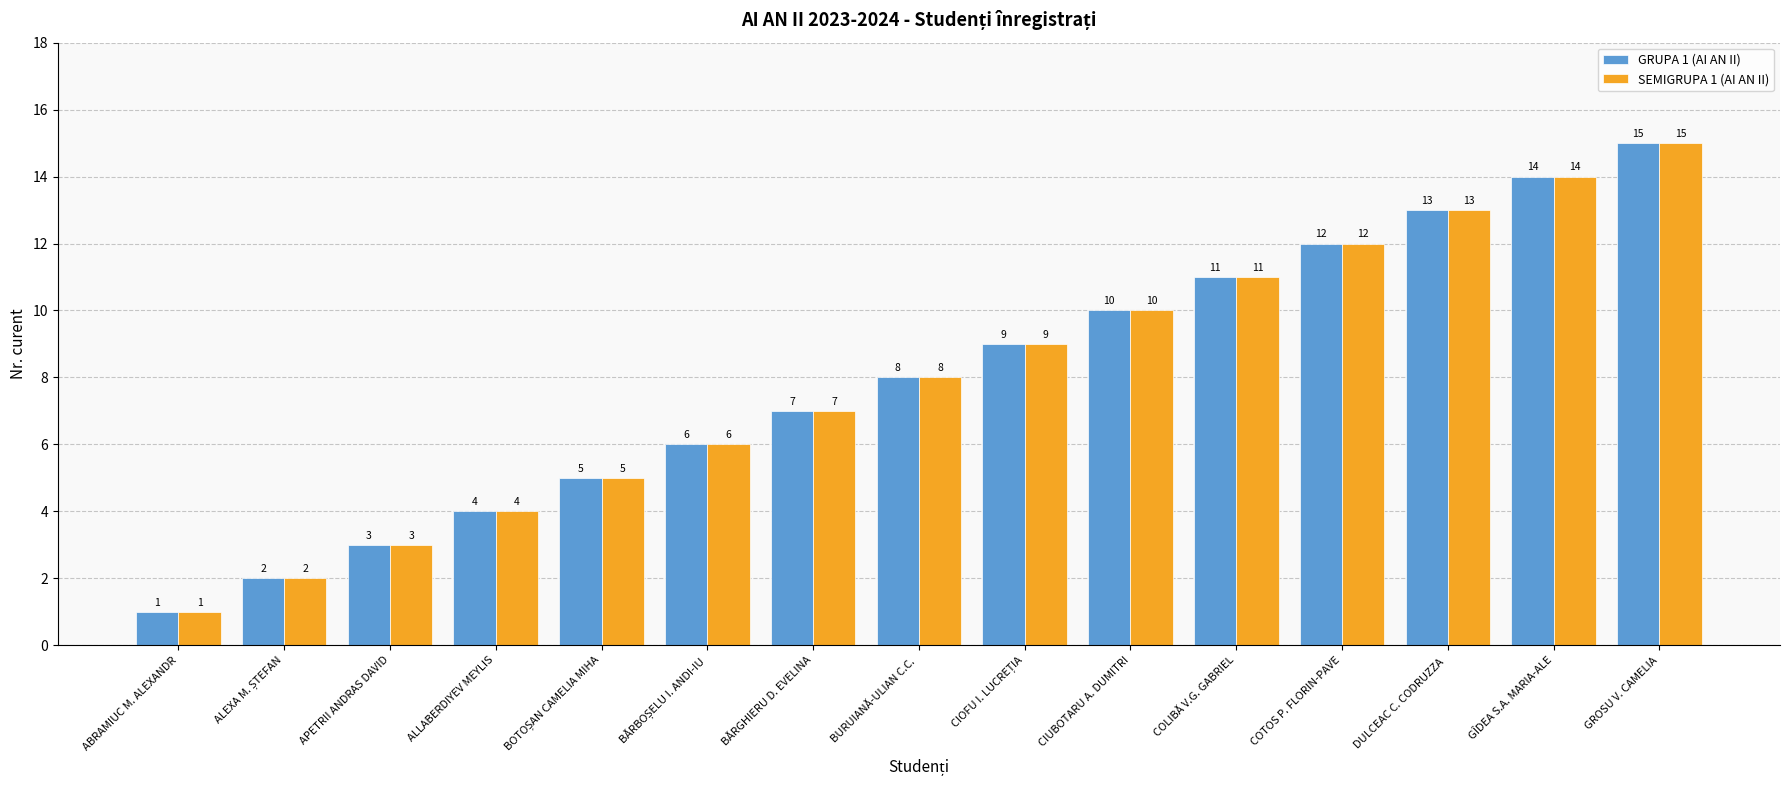

What are all the series names shown in the legend?

GRUPA 1 (AI AN II), SEMIGRUPA 1 (AI AN II)